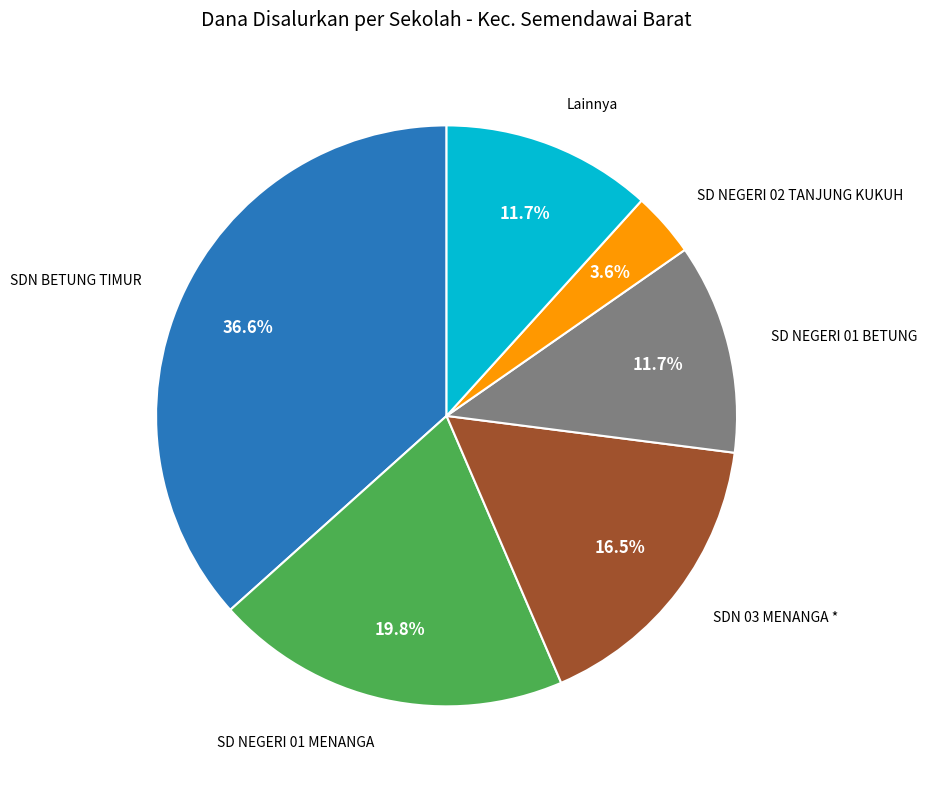

Is there any slice that represents more than half of the pie?

No